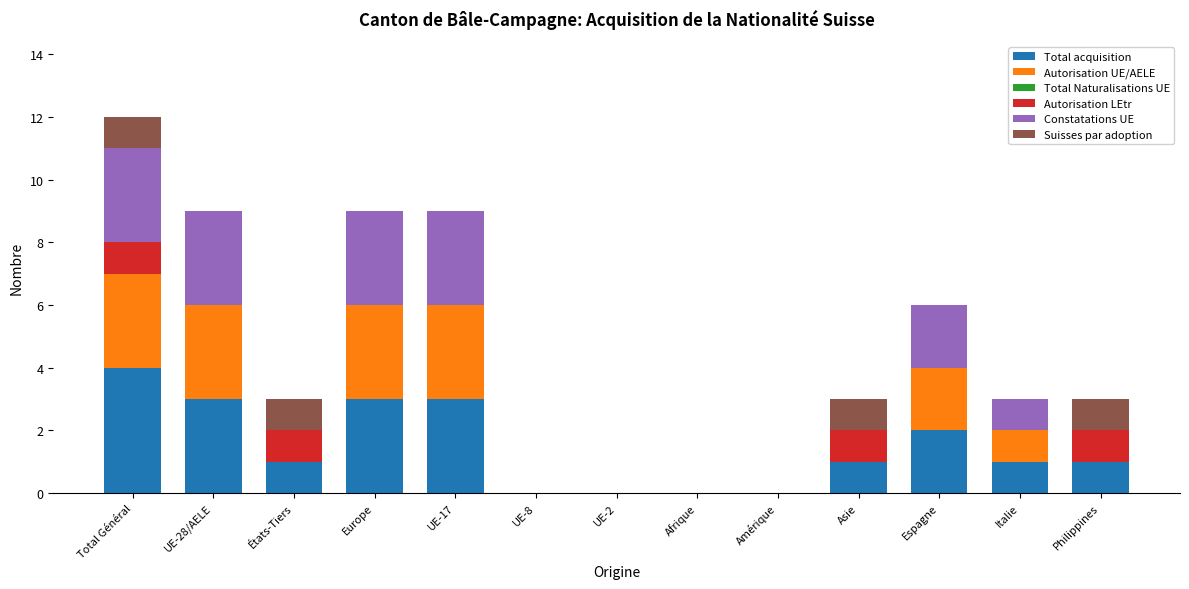

What is the total value across all series at Espagne?

6